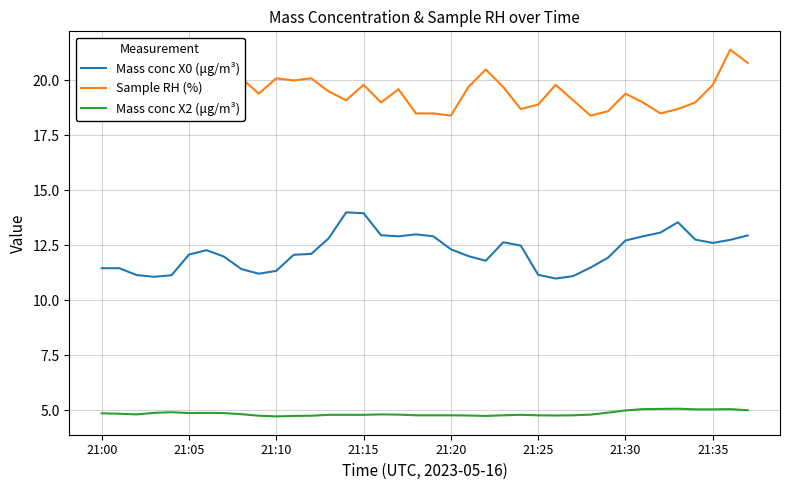

True or false: Mass conc X2 (μg/m³) and Sample RH (%) cross at least once.

False